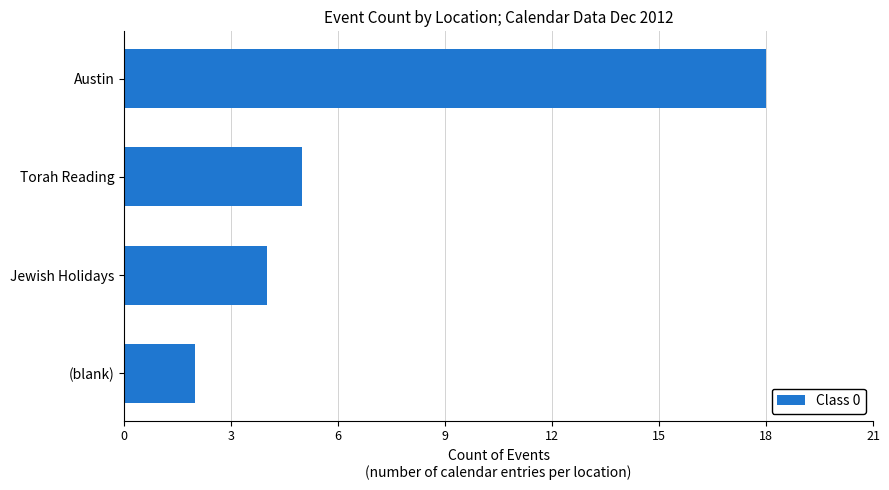

List the labels in order of value, smallest first.

(blank), Jewish Holidays, Torah Reading, Austin